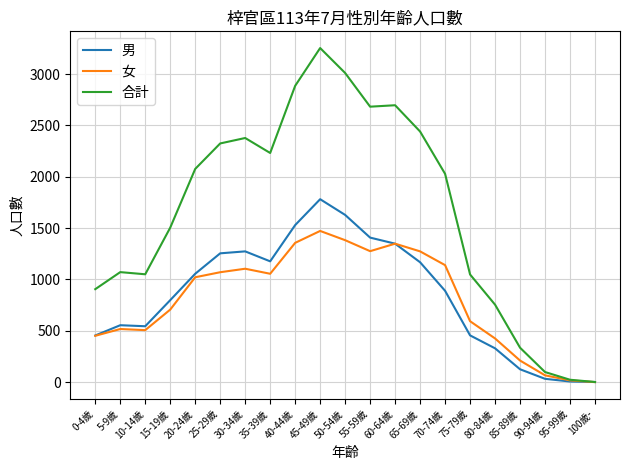

What is the highest value of the 合計 series?

3253